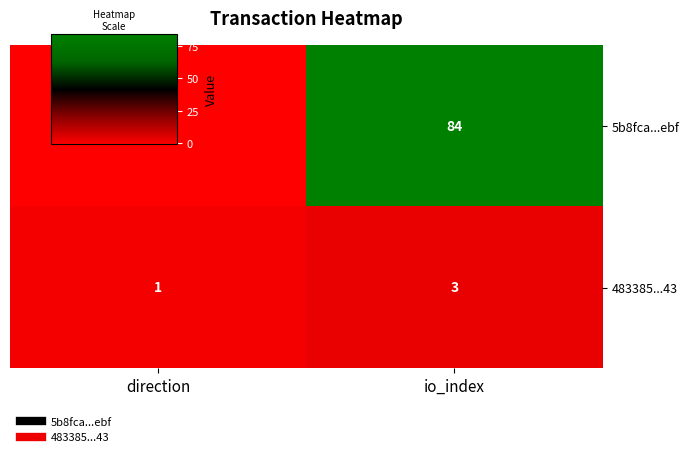

What is the maximum value shown in the chart?

84